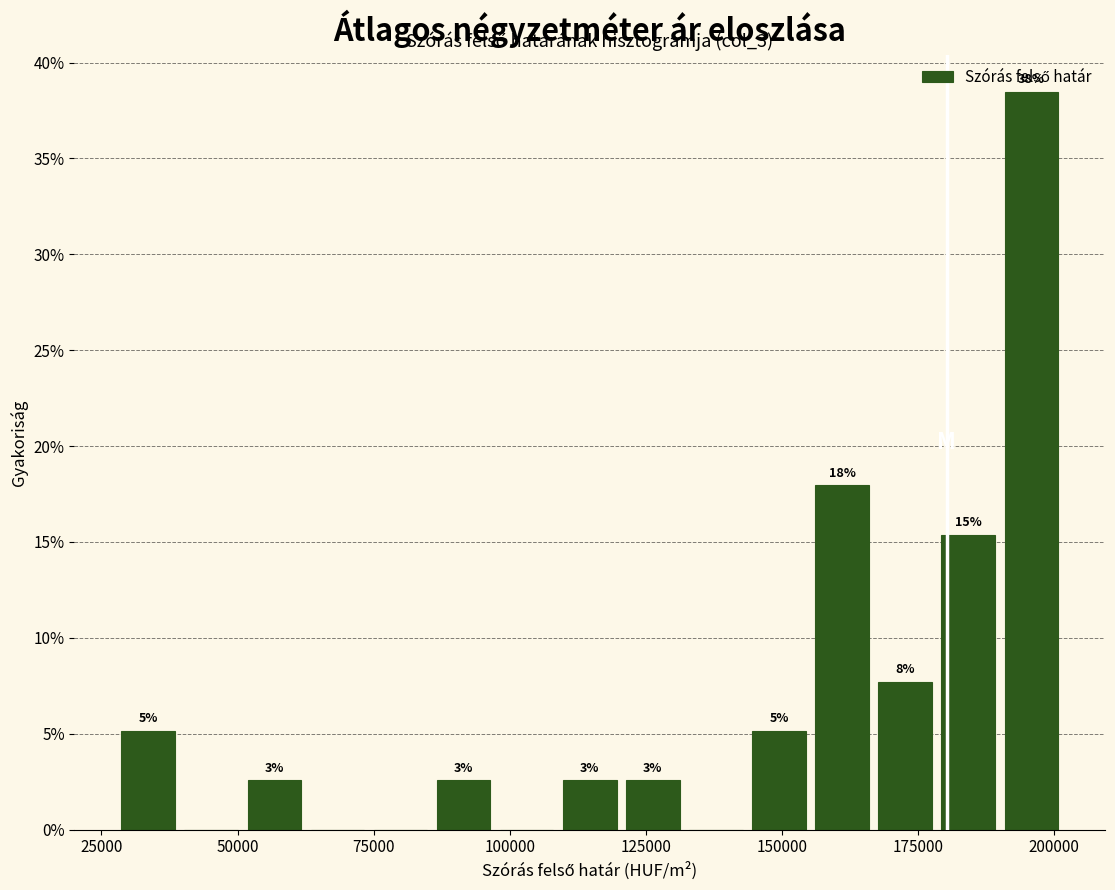

Around what value on the x-axis is the tallest bar? Give the approximate position of its centre, as read against the axis.

195000